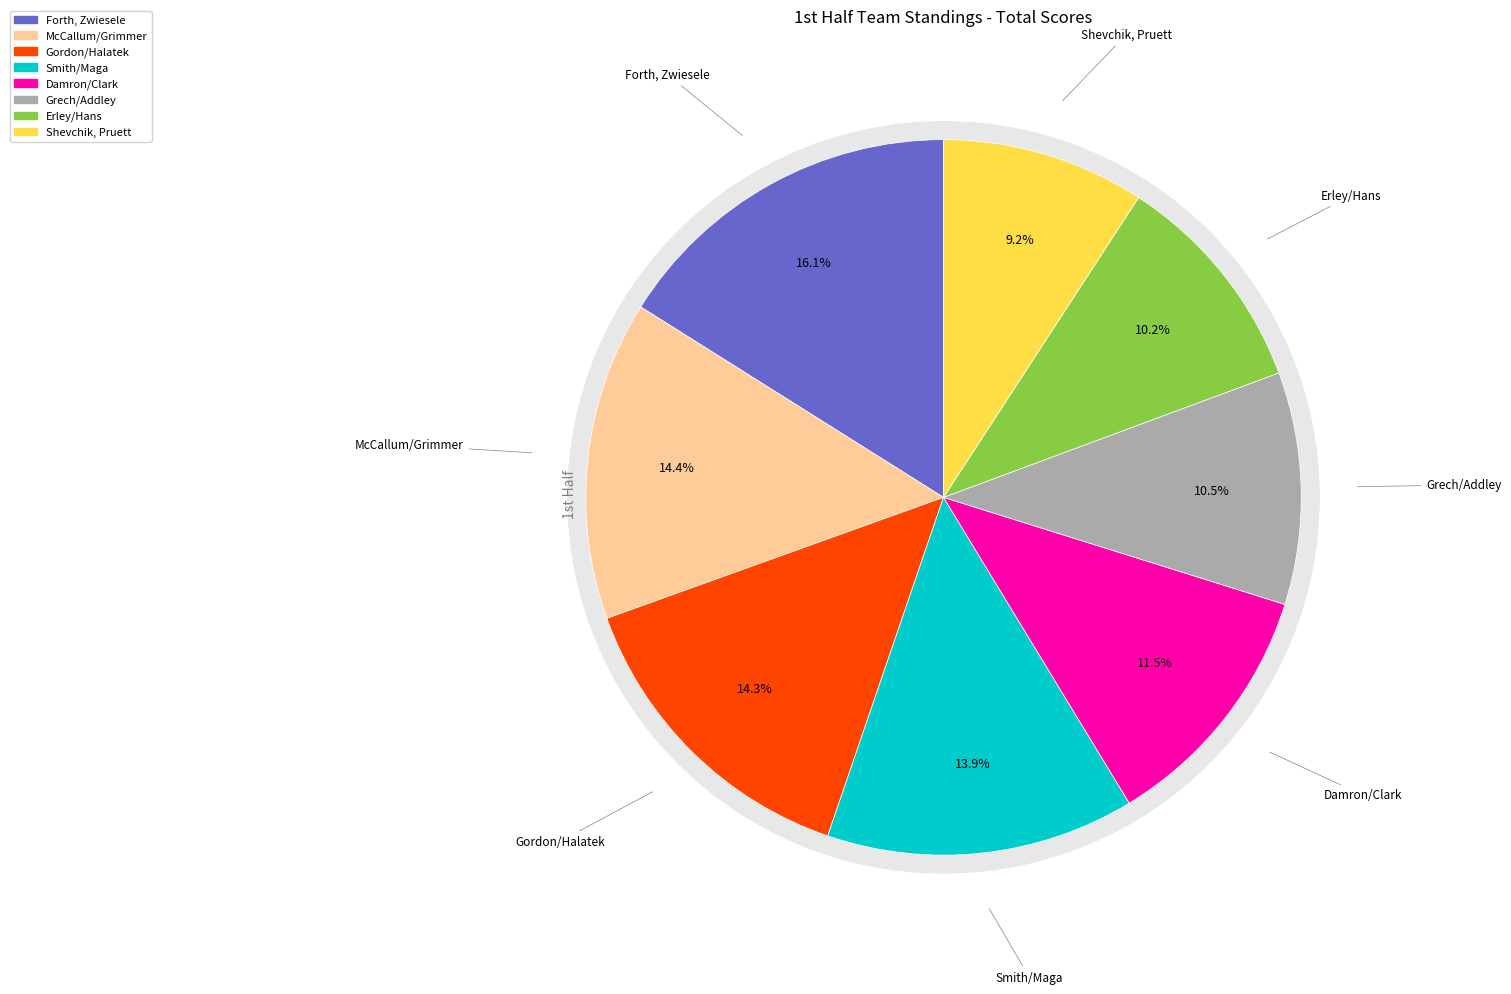

What percentage is NOT represented by Damron/Clark?

88.5%